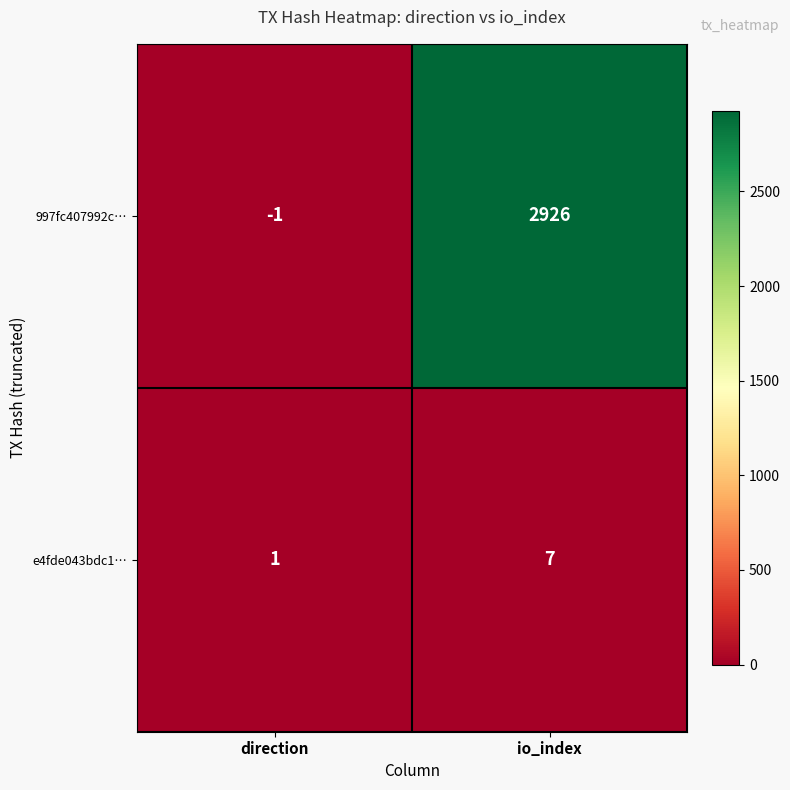

What is the spread (max minus min) of values at direction?

2